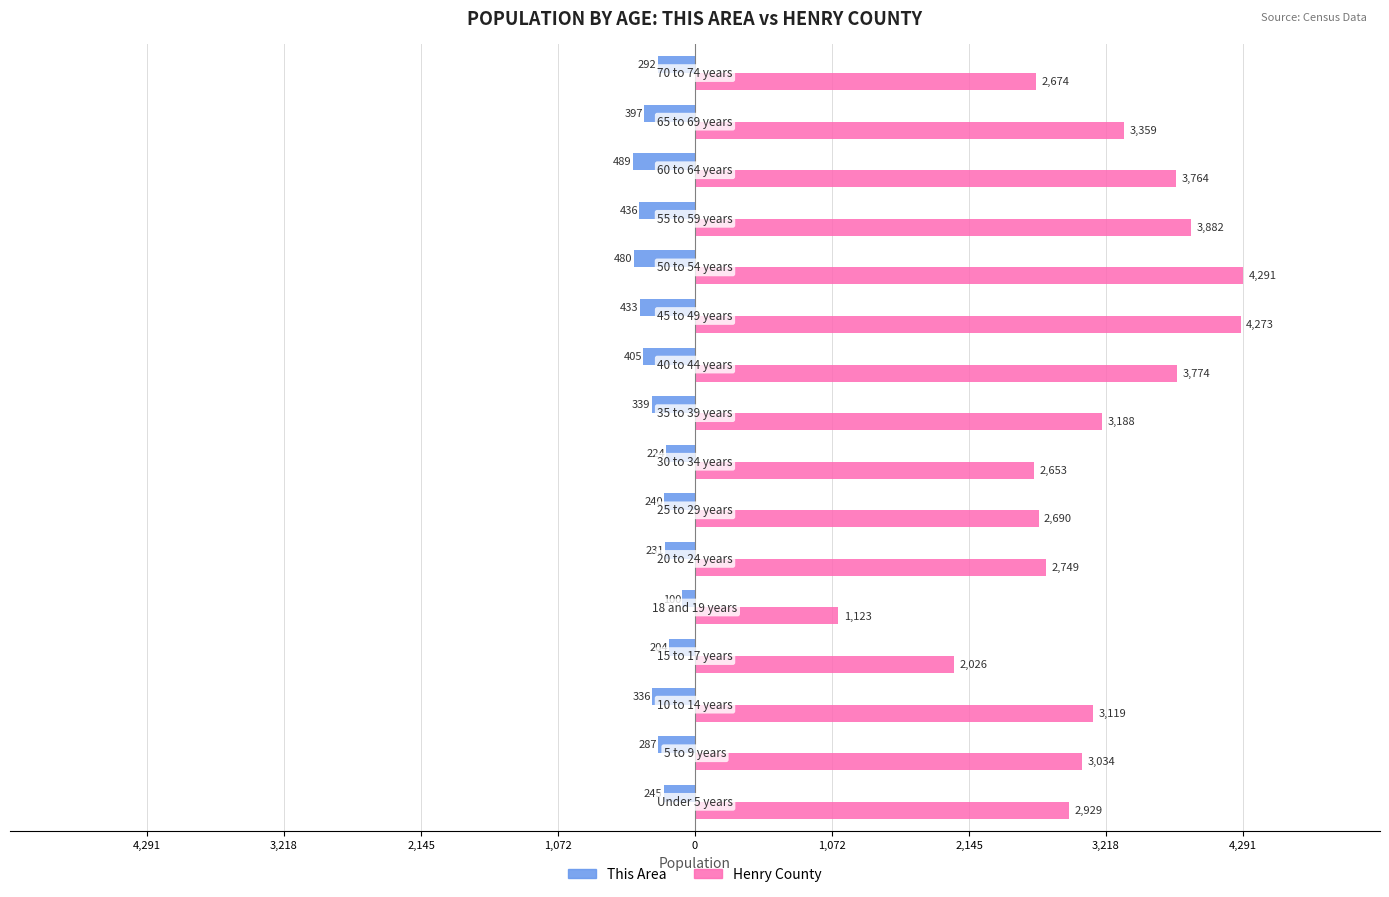

What are all the series names shown in the legend?

This Area, Henry County